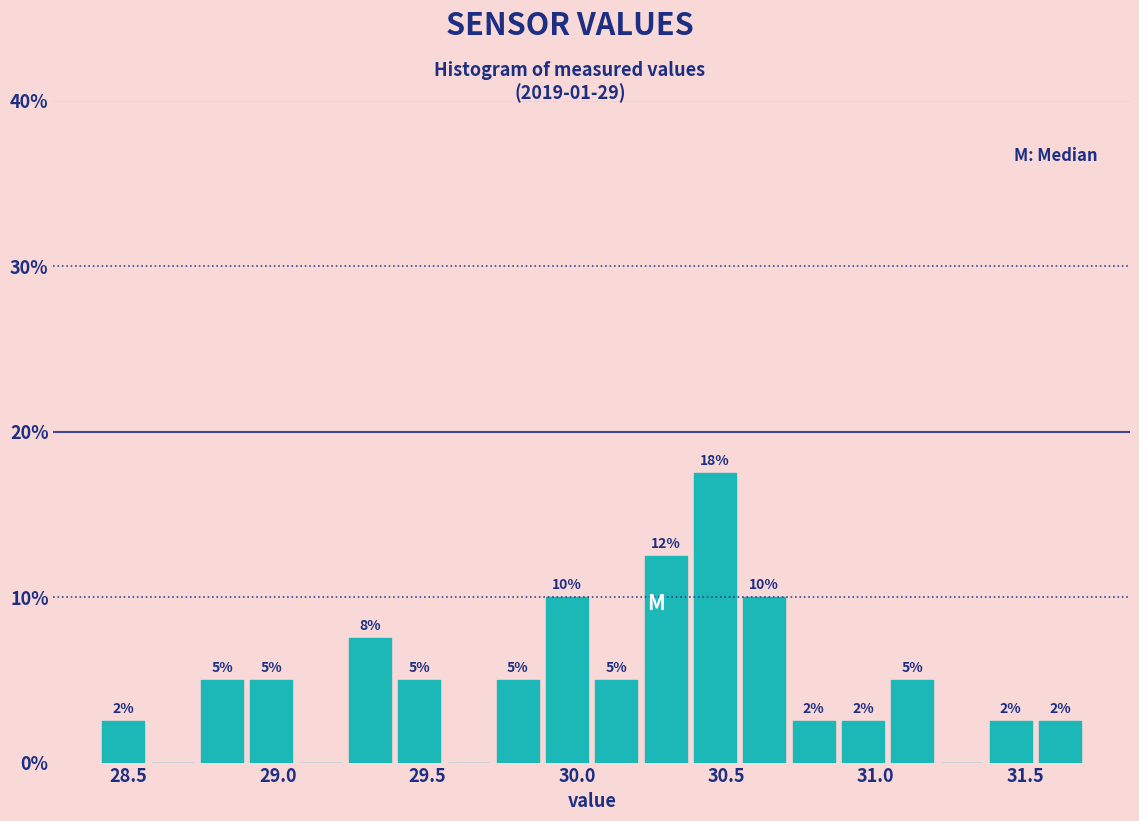

Read against the x-axis, roughly where is the centre of the tallest bar?

30.45